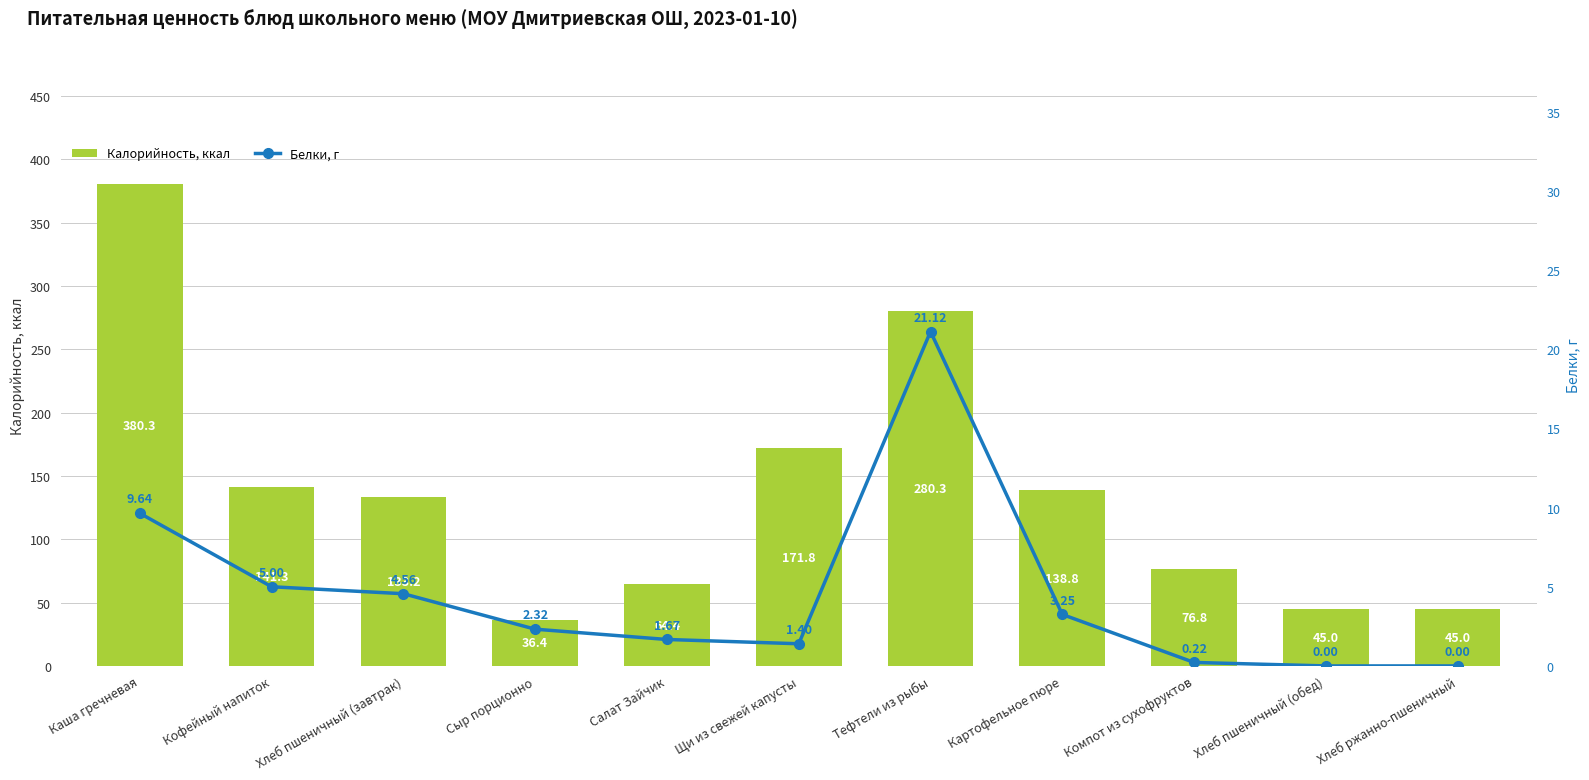

What is the difference between the Калорийность, ккал values at Щи из свежей капусты and Хлеб ржанно-пшеничный?

126.8